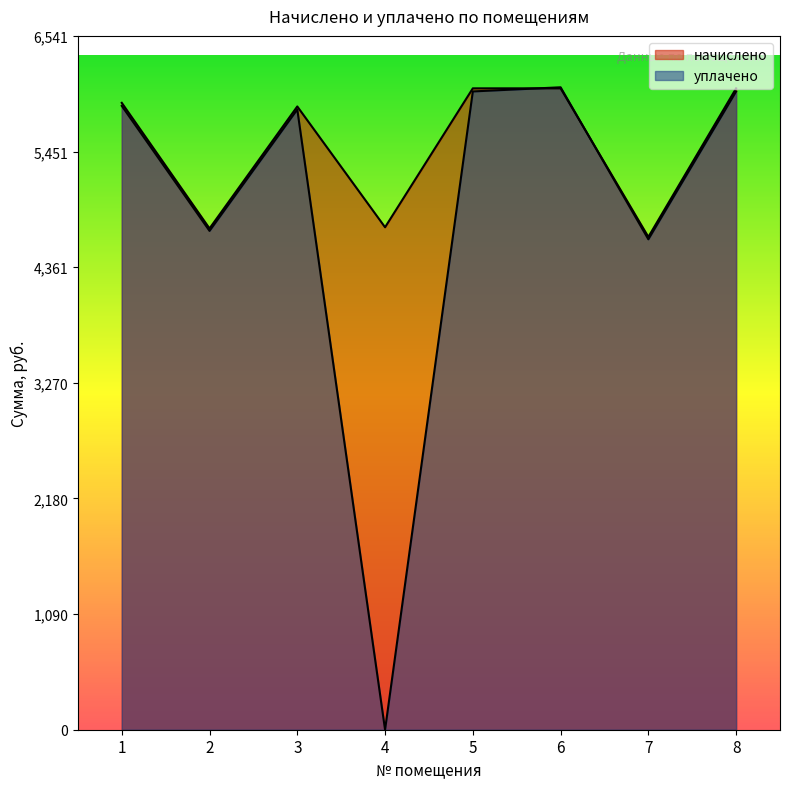

The начислено series shows 6047.0 at 5. True or false?

True